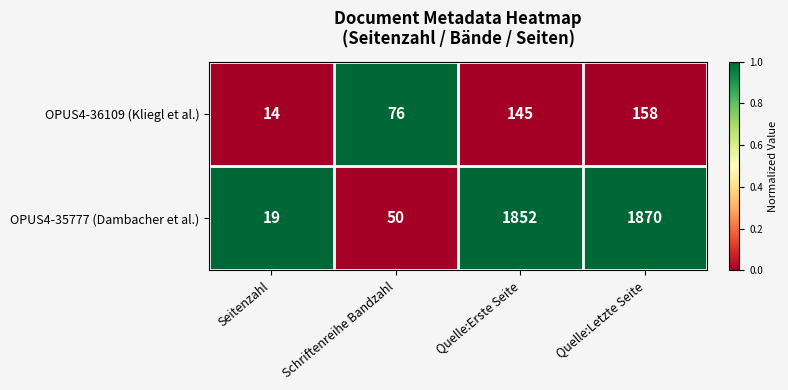

Read the OPUS4-36109 (Kliegl et al.) value at Quelle:Letzte Seite, to the nearest 50.

150